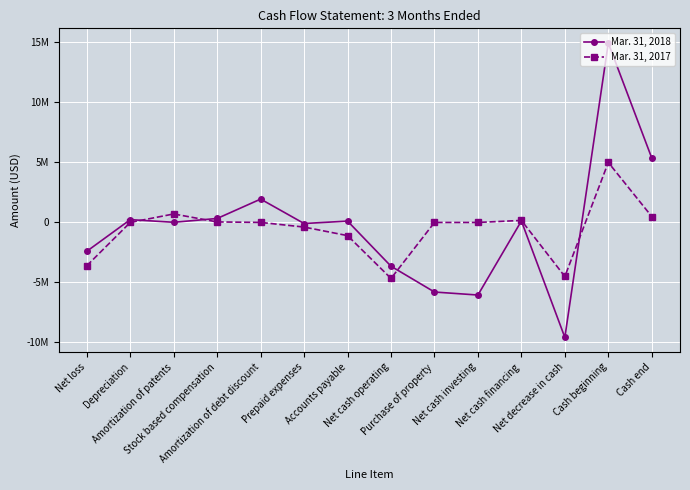

Reading right to left, extract all data points from this chart.

Mar. 31, 2018: Cash end=5367963	Cash beginning=14948529	Net decrease in cash=-9580566	Net cash financing=120470	Net cash investing=-6050629	Purchase of property=-5800629	Net cash operating=-3650422	Accounts payable=110104	Prepaid expenses=-91183	Amortization of debt discount=1944772	Stock based compensation=329525	Amortization of patents=12120	Depreciation=232006	Net loss=-2402820
Mar. 31, 2017: Cash end=493452	Cash beginning=4998314	Net decrease in cash=-4504862	Net cash financing=167292	Net cash investing=-2097	Purchase of property=-2097	Net cash operating=-4668501	Accounts payable=-1099415	Prepaid expenses=-386903	Amortization of debt discount=0	Stock based compensation=41424	Amortization of patents=705958	Depreciation=471	Net loss=-3606646